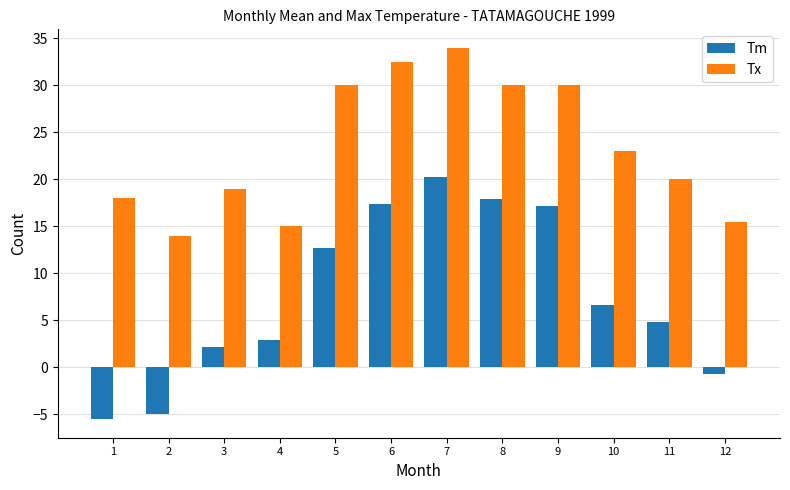

What is the difference between the Tx values at 9 and 3?

11.0